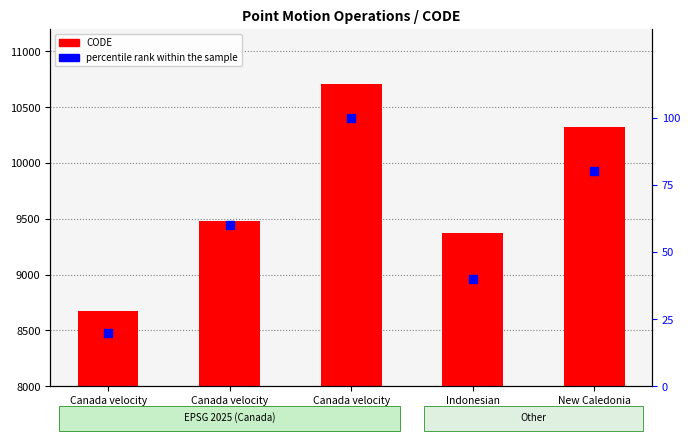

Which series reaches the minimum Y coordinate?

percentile rank within the sample